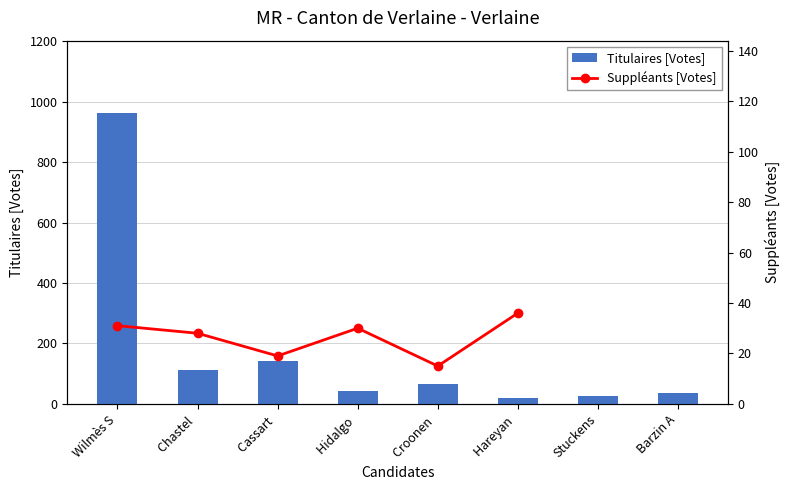

The Suppléants [Votes] series shows 20.3 at Croonen . True or false?

False